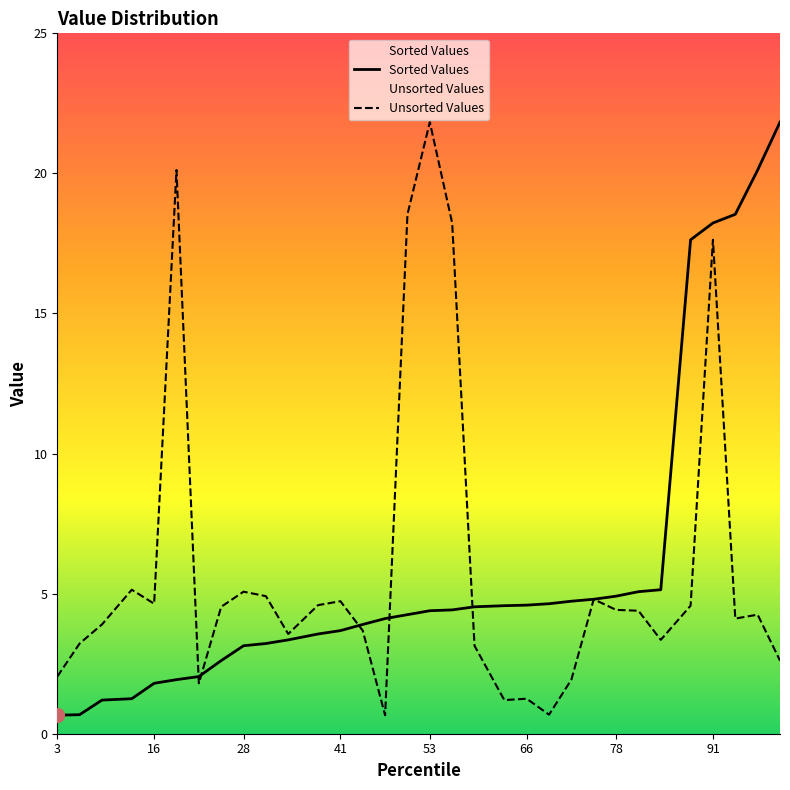

Is the value of Sorted Values at 56 greater than the value of Unsorted Values at 75?

No